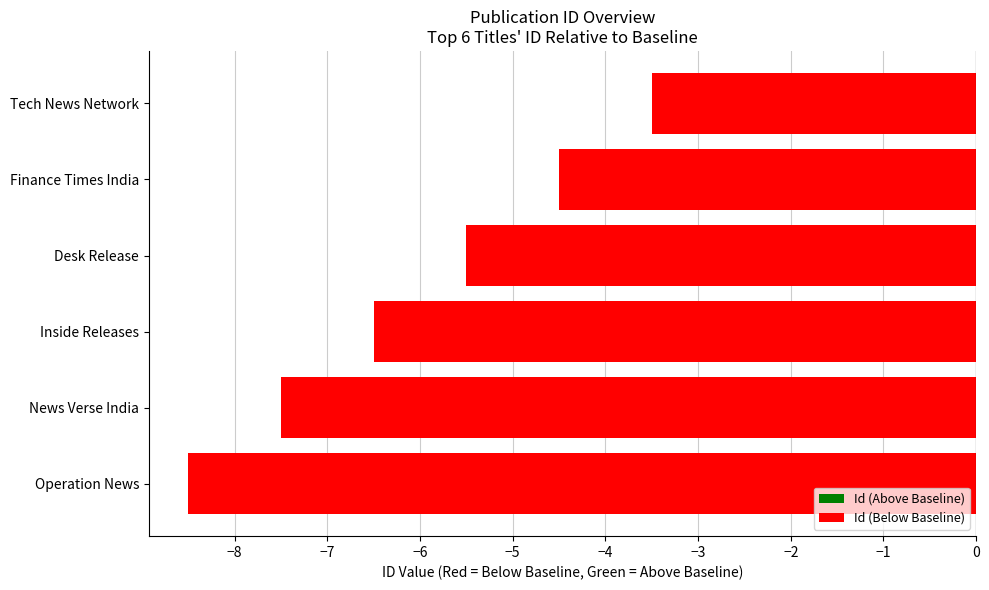

Which has a higher value, News Verse India or Finance Times India?

Finance Times India